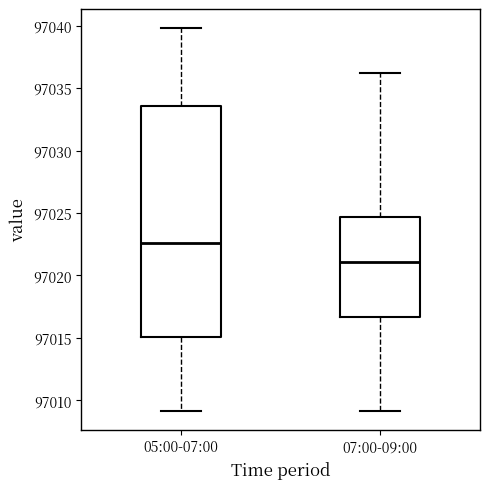

Where does the upper whisker of the box for 07:00-09:00 end on the y-axis? The values are not printed on the chart, so give them approximately, as read against the axis.

97036.0